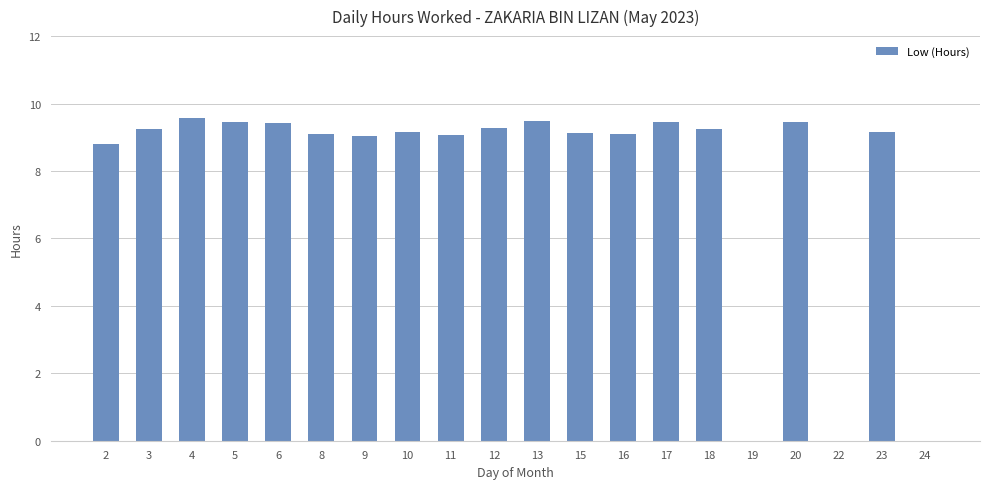

Approximately how many times larger is the value at 18 compared to 13?

1.0